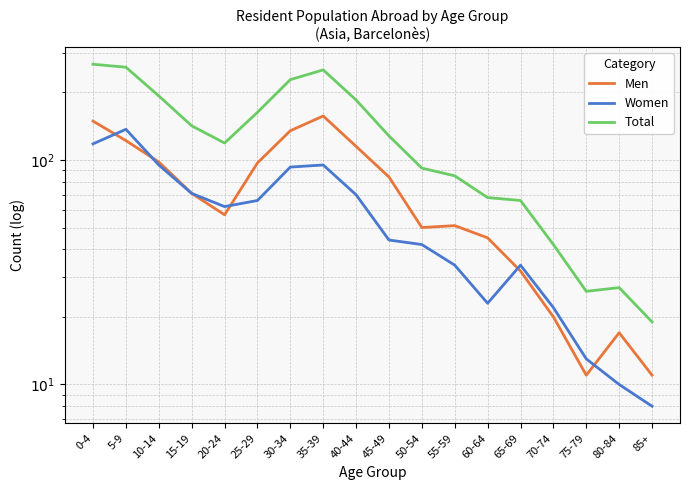

What is the difference between the maximum and minimum values in the Women series?

129